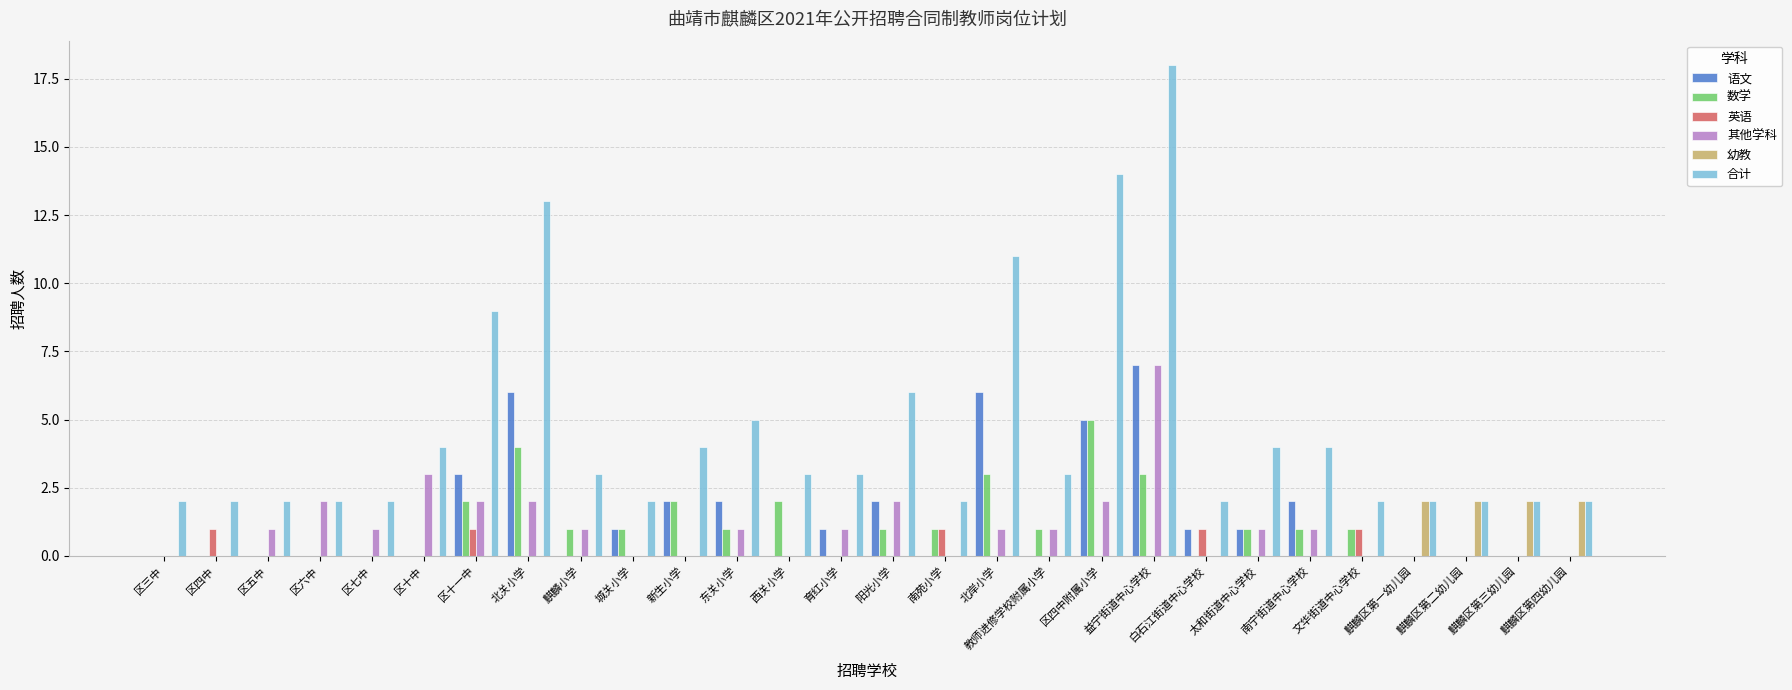

Does the chart contain stacked bars?

No